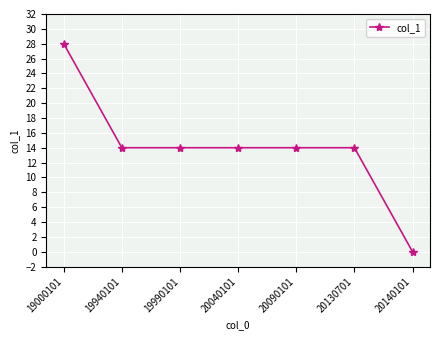

What is the value of the 6th point from the left?

14